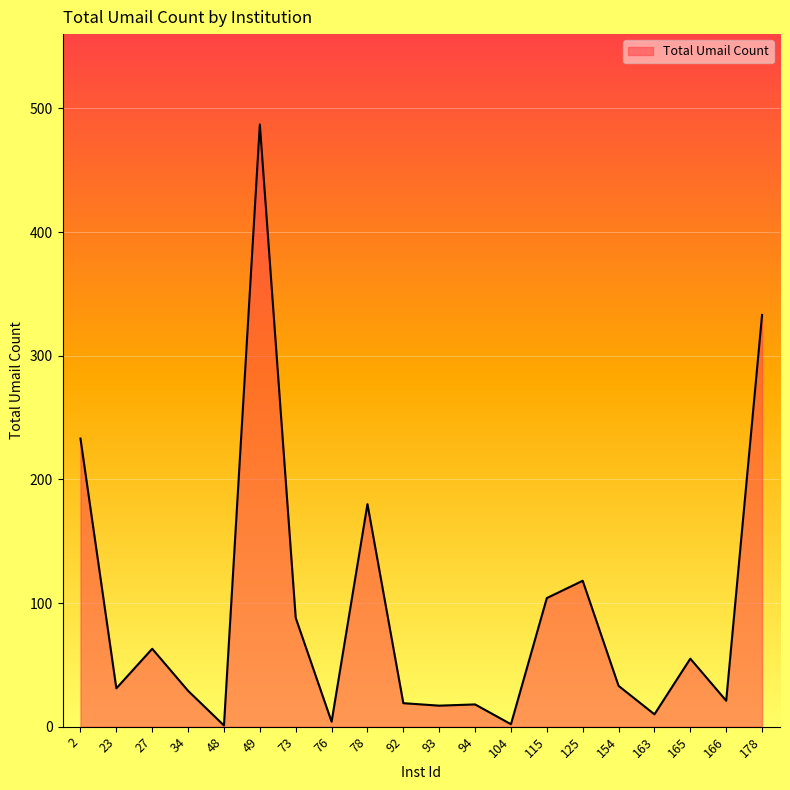

The value at 166 is 21. True or false?

True